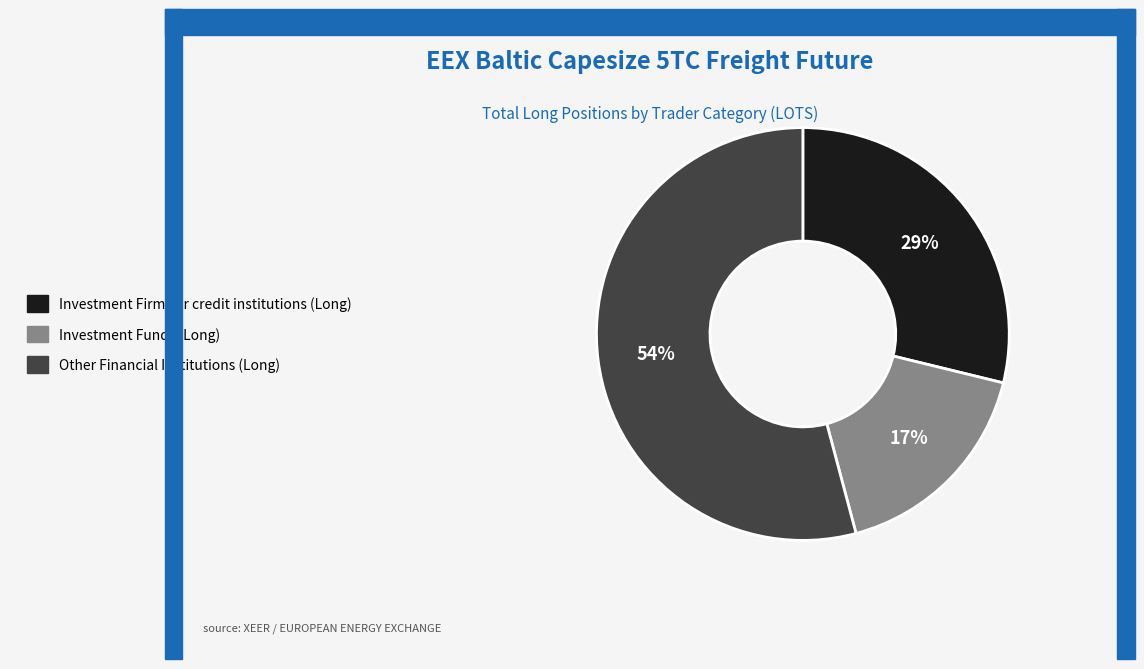

To the nearest percent, what is the average slice percentage?

33%